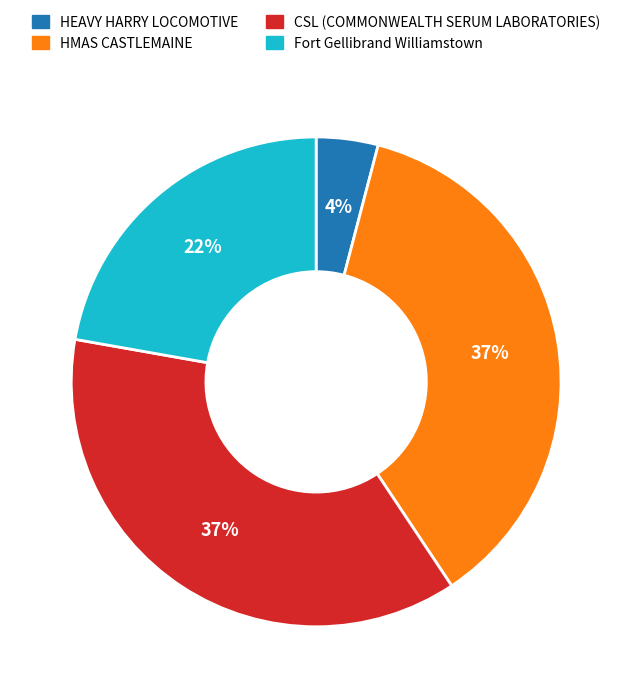

Combined, do HMAS CASTLEMAINE and CSL (COMMONWEALTH SERUM LABORATORIES) account for over 50%?

Yes